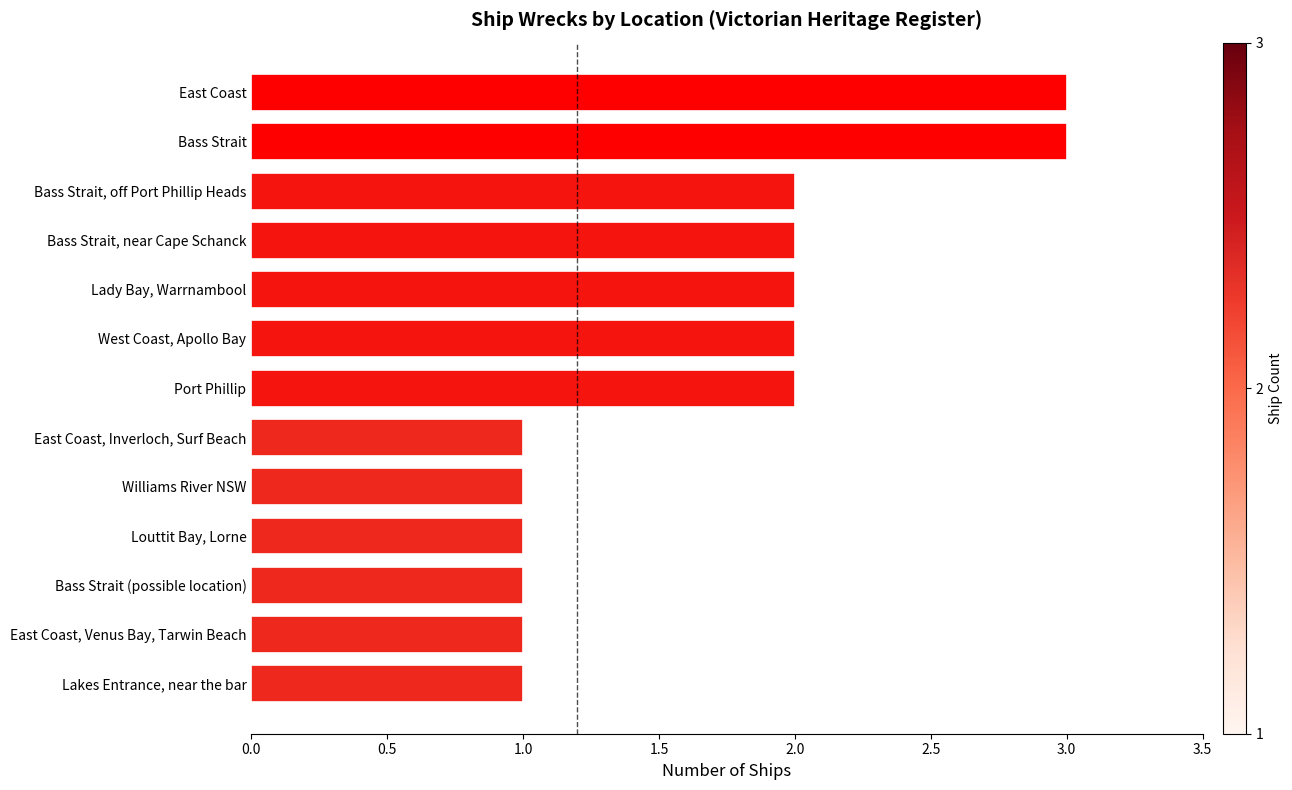

What is the sum of all values?

22